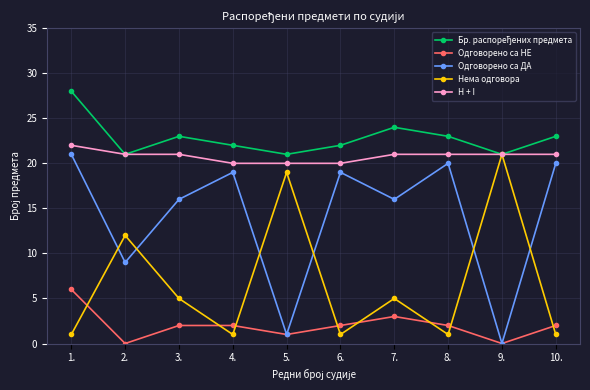

What is the label of the 7th point from the left?

7.